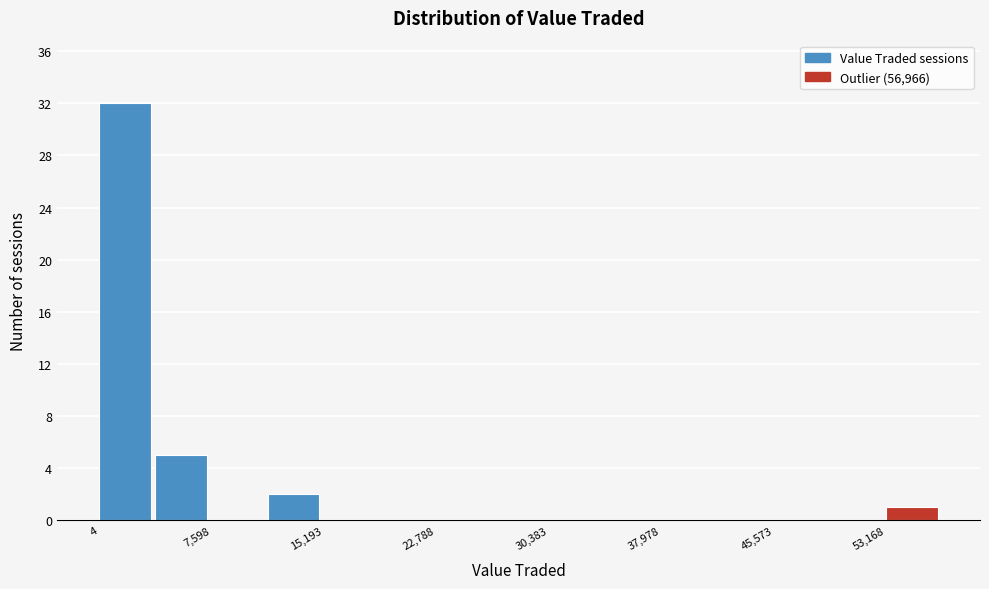

Read against the x-axis, roughly where is the centre of the tallest bar?

2000